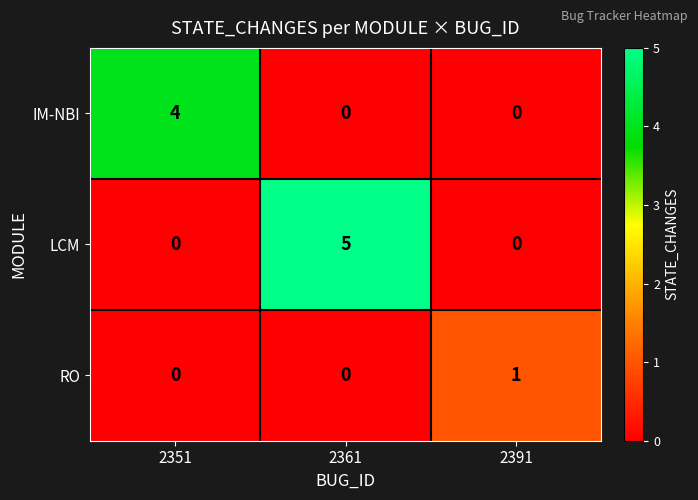

Which category has the highest value across all series?

2361